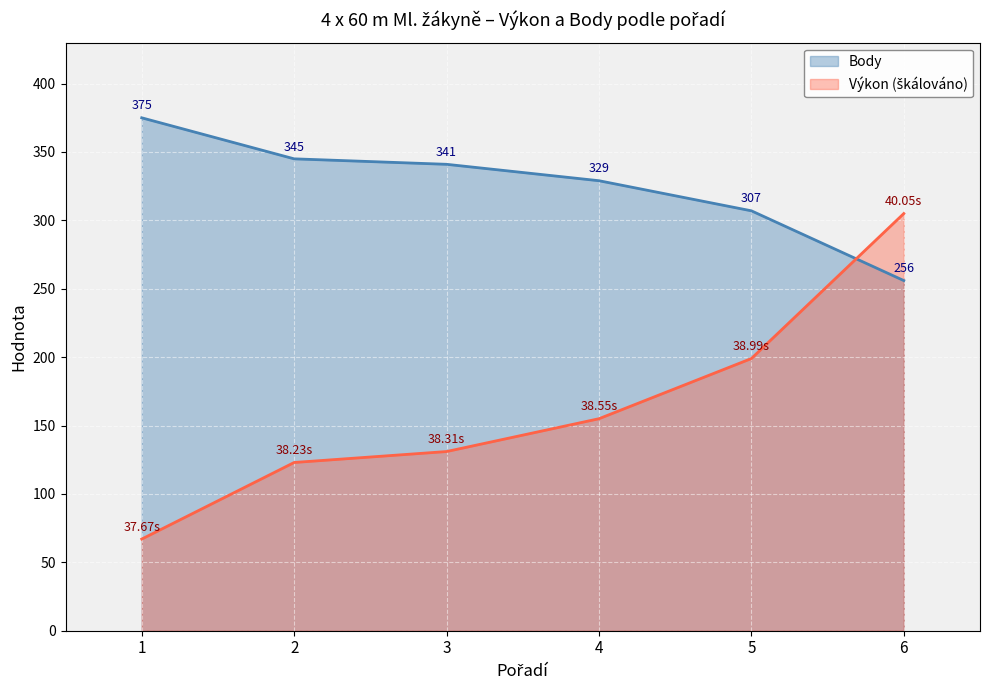

Is it true that Výkon equals 199.0 at 5?

True